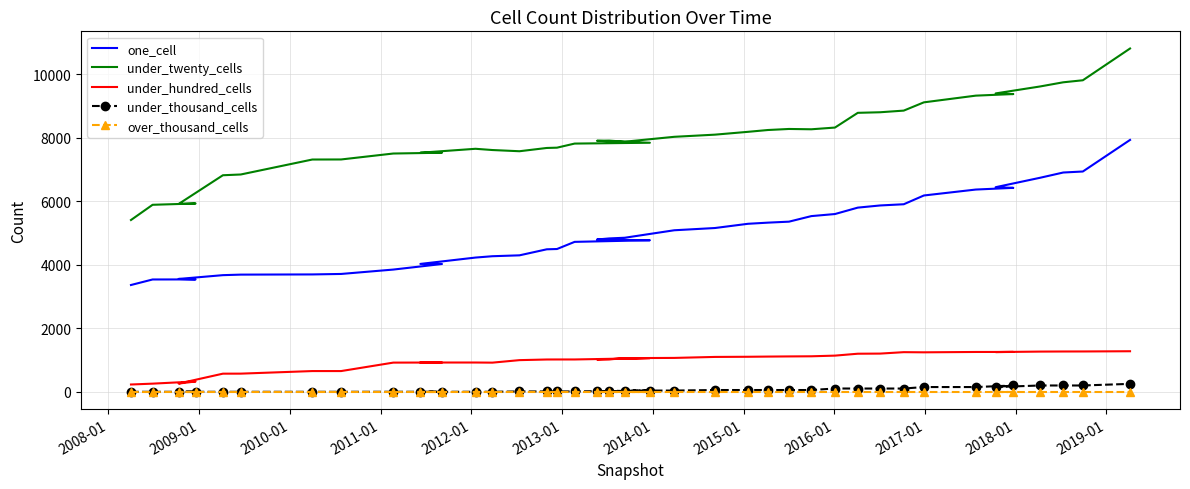

Is this an area chart (filled region under the line)?

No